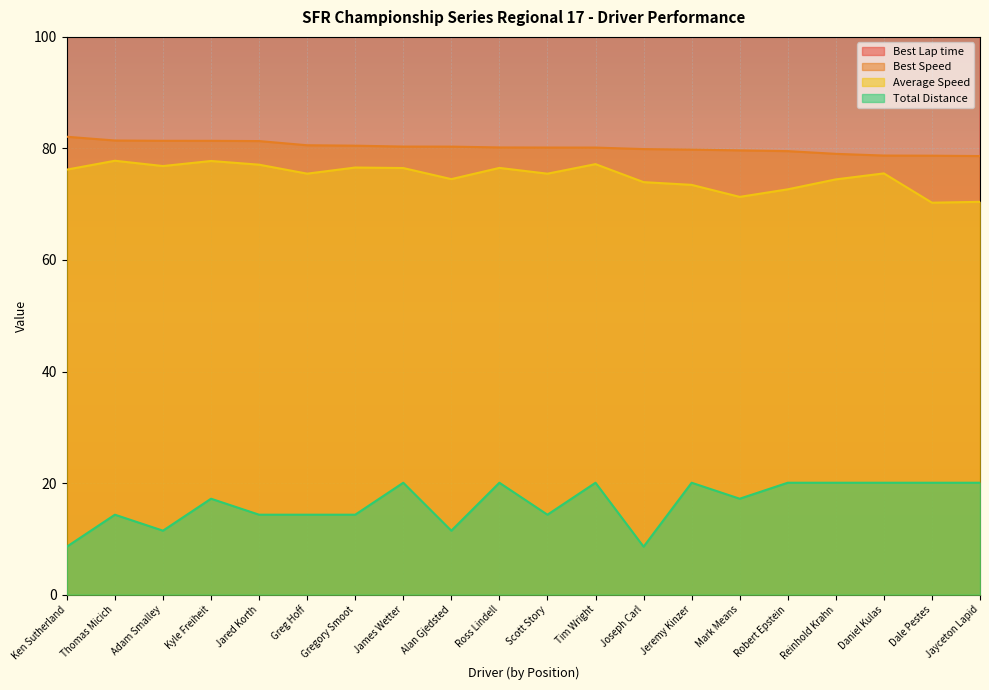

Which series has the widest spread of values?

Total Distance